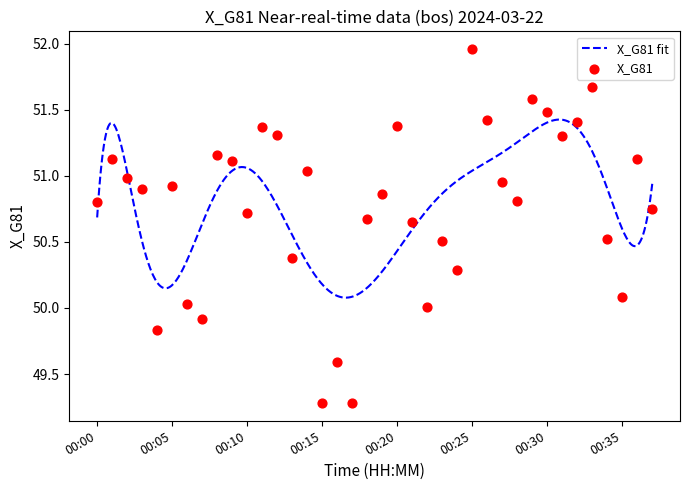

What is the change in value from 00:32 to 00:35?

-1.3